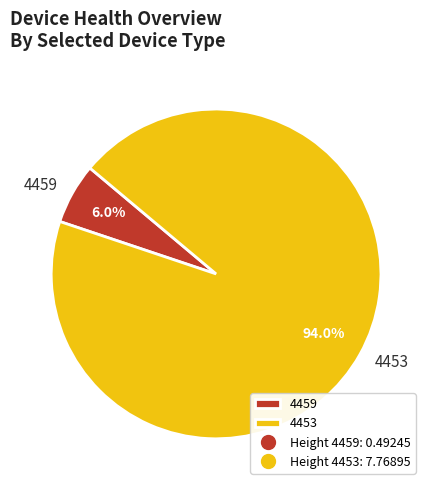

The 4459 slice represents 6% of the pie. True or false?

True